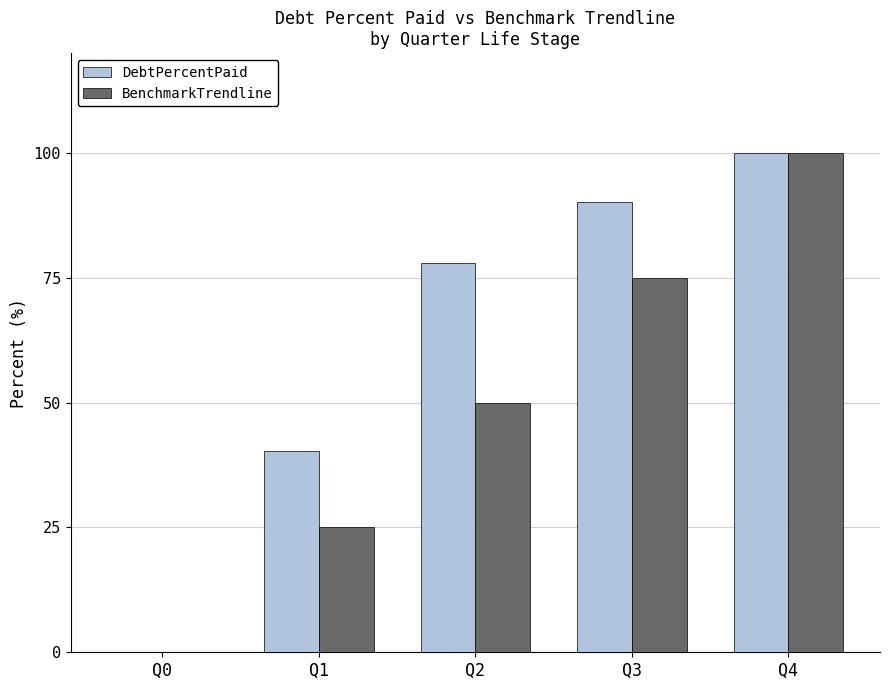

At which label is BenchmarkTrendline closest to 50?

Q2